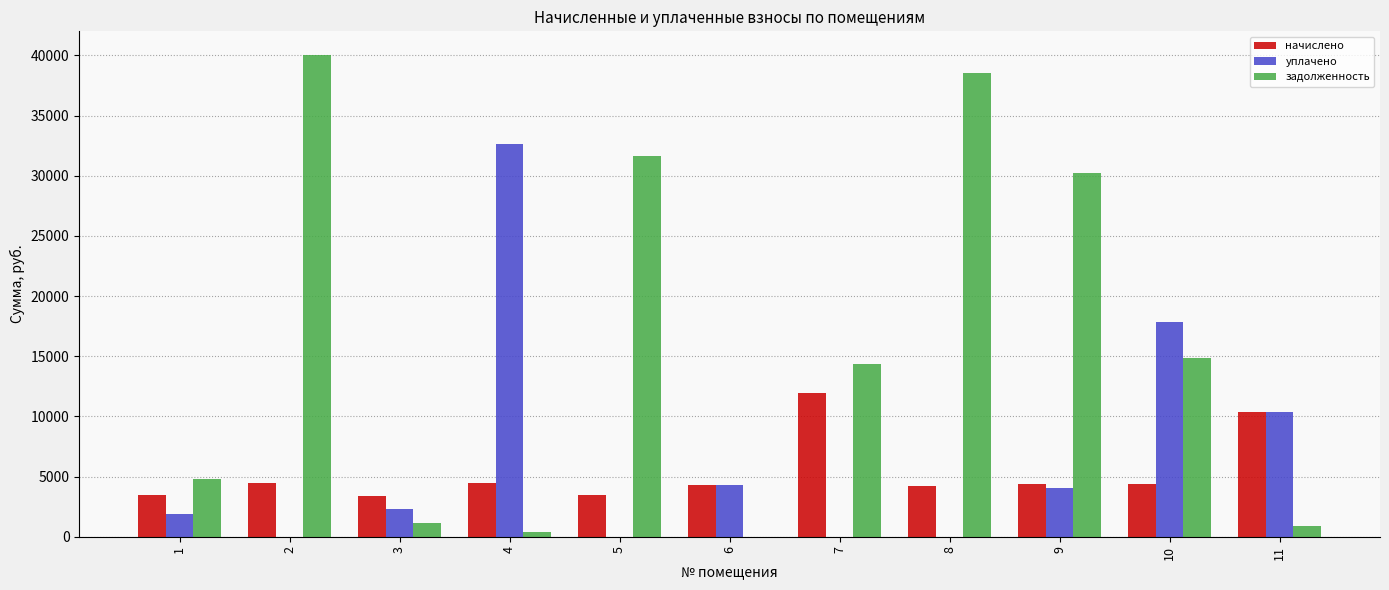

At which category is the sum across all series the highest?

2